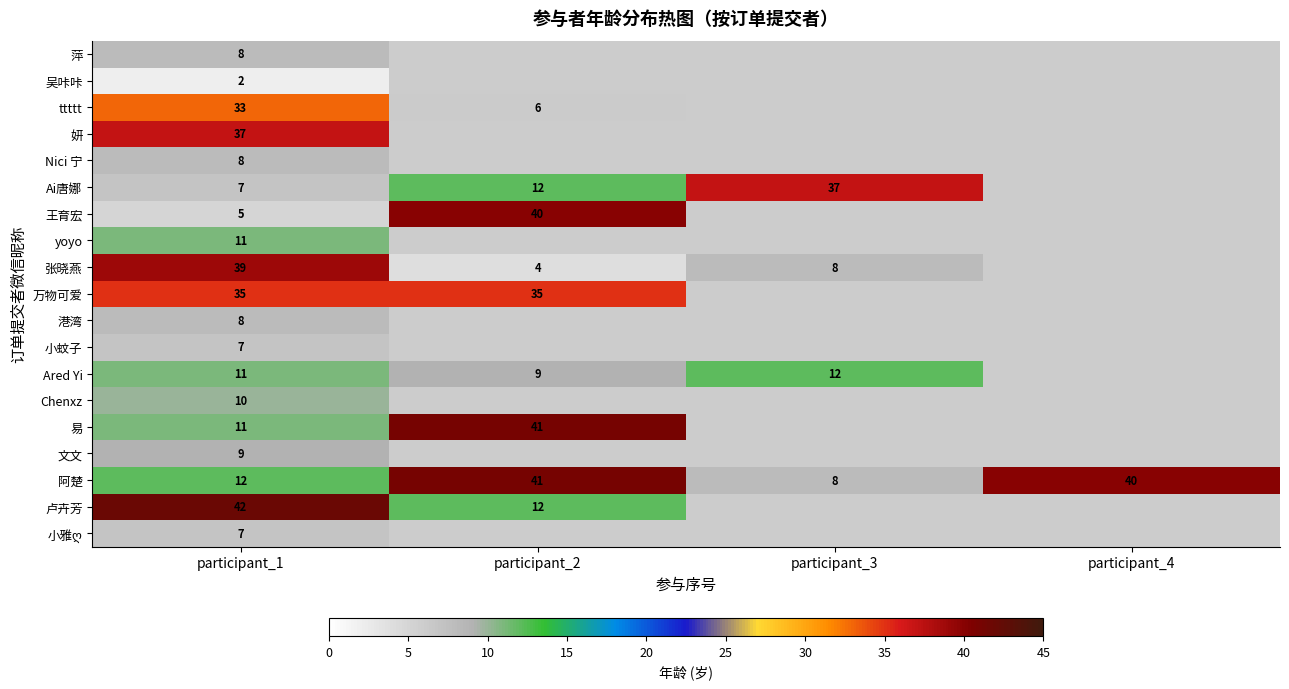

What is the total value across all series at participant_1?

302